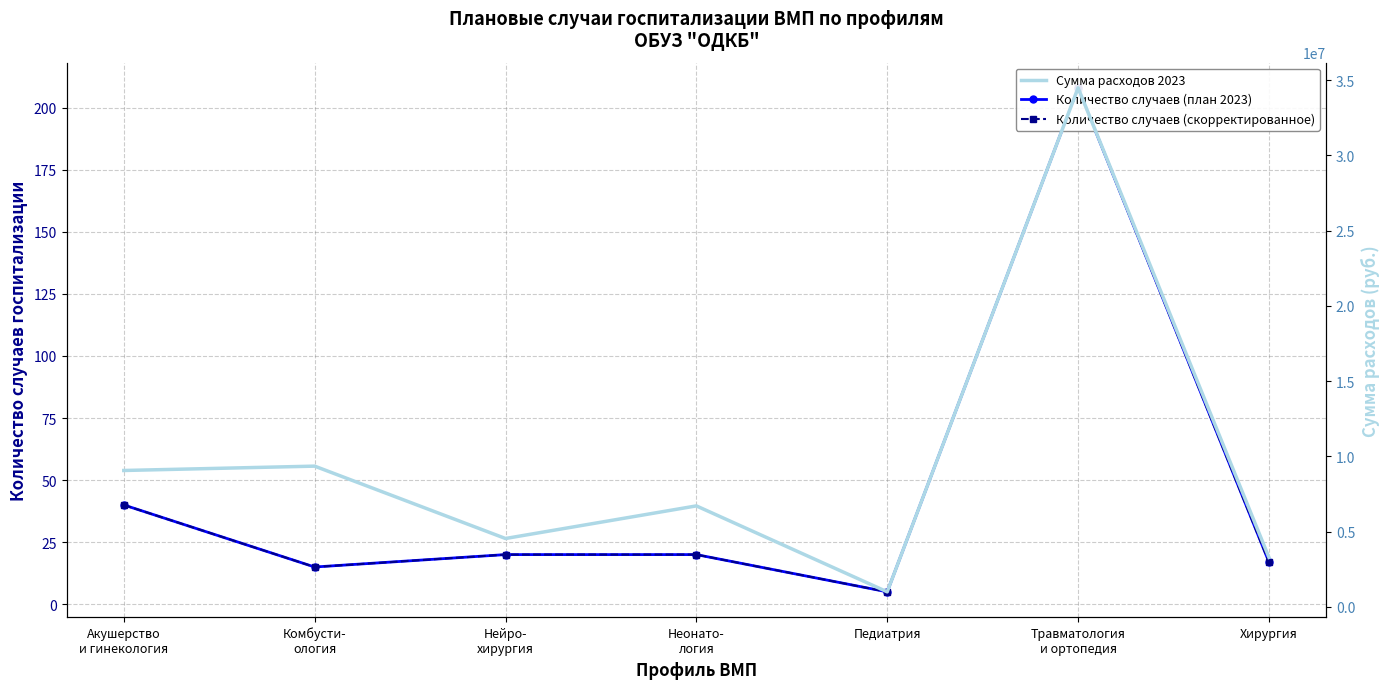

What is the average value of the Количество случаев (план 2023) series?

46